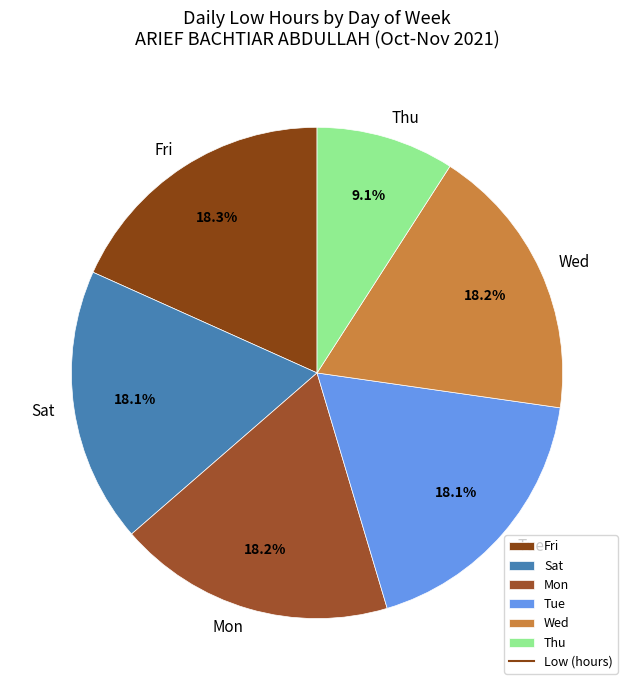

Approximately how many times larger is the value at Tue compared to Sat?

1.0